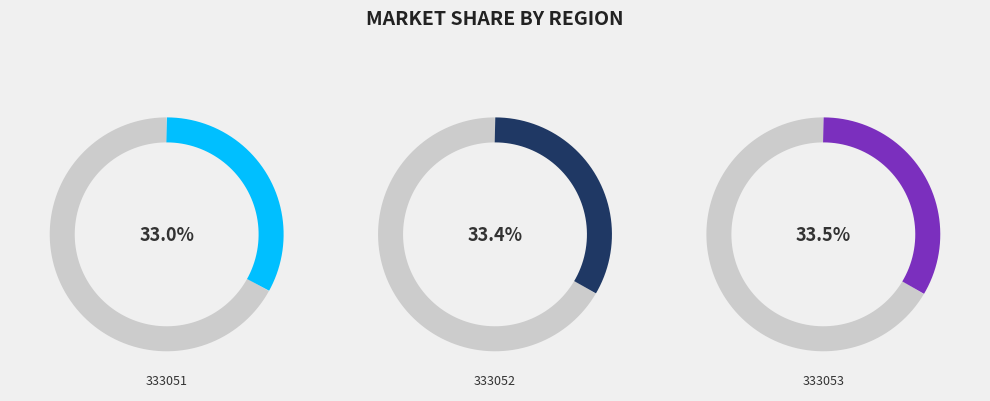

What is the largest slice in the pie chart?

333053